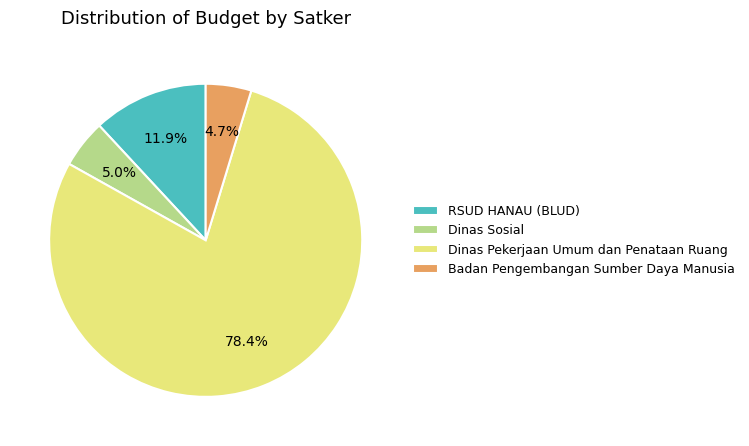

To the nearest percent, what is the difference between the largest and smallest slice percentages?

74%